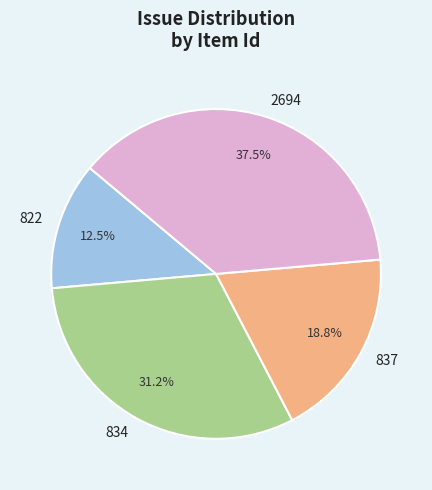

Approximately how many times larger is the value at 2694 compared to 822?

3.0